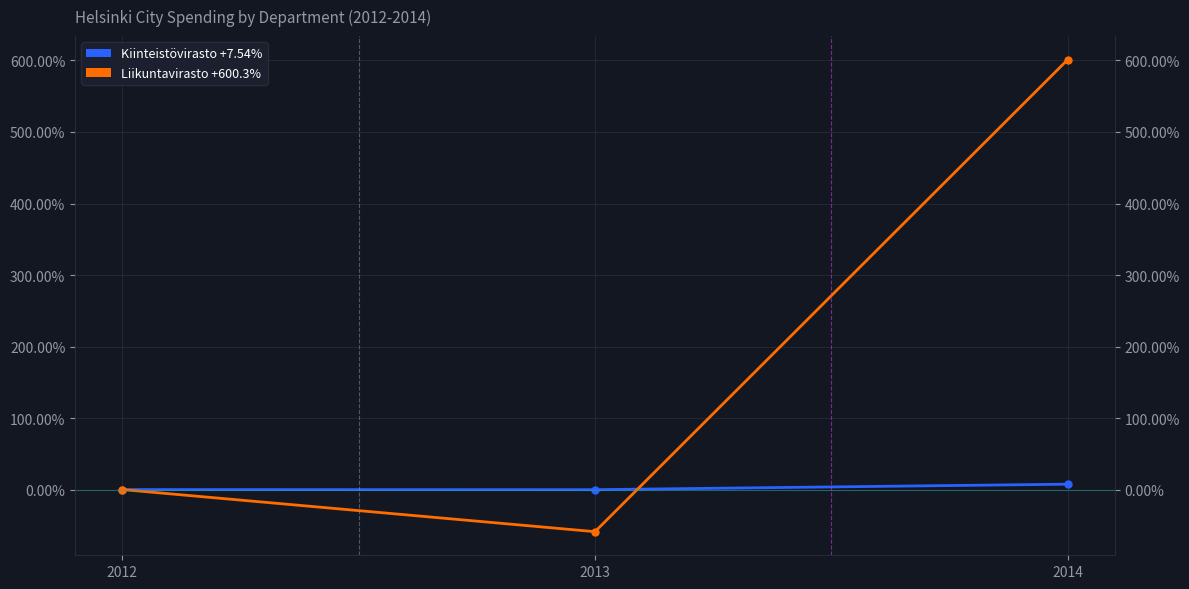

How many values in the Liikuntavirasto series exceed 0?

1